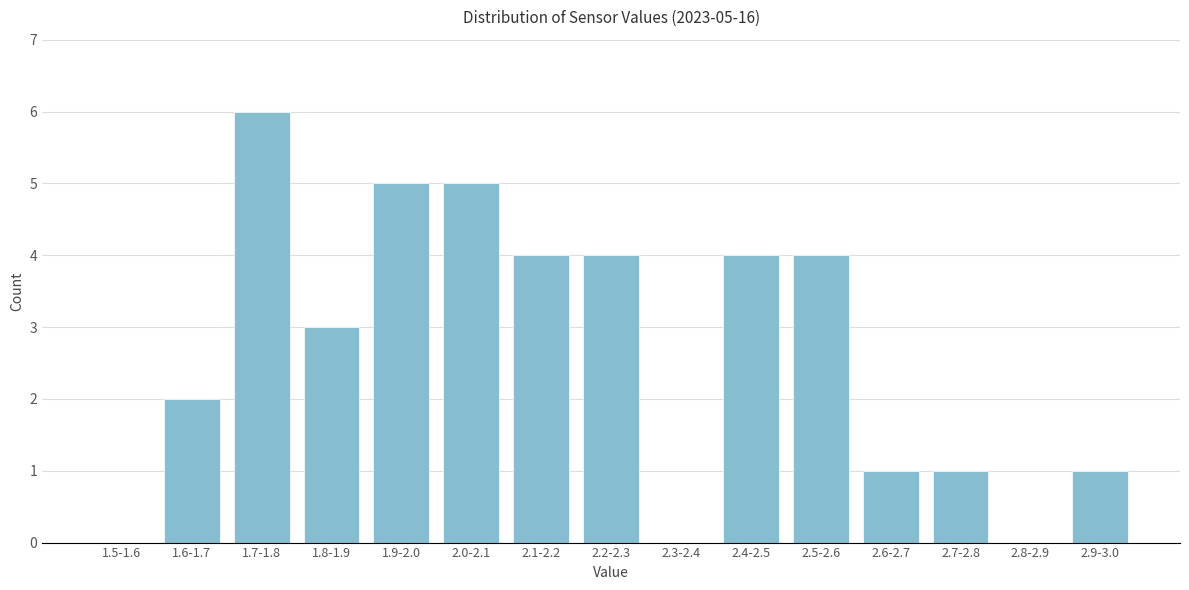

Reading right to left, transcribe all the data shown in this chart.

2.9-3.0=1	2.8-2.9=0	2.7-2.8=1	2.6-2.7=1	2.5-2.6=4	2.4-2.5=4	2.3-2.4=0	2.2-2.3=4	2.1-2.2=4	2.0-2.1=5	1.9-2.0=5	1.8-1.9=3	1.7-1.8=6	1.6-1.7=2	1.5-1.6=0